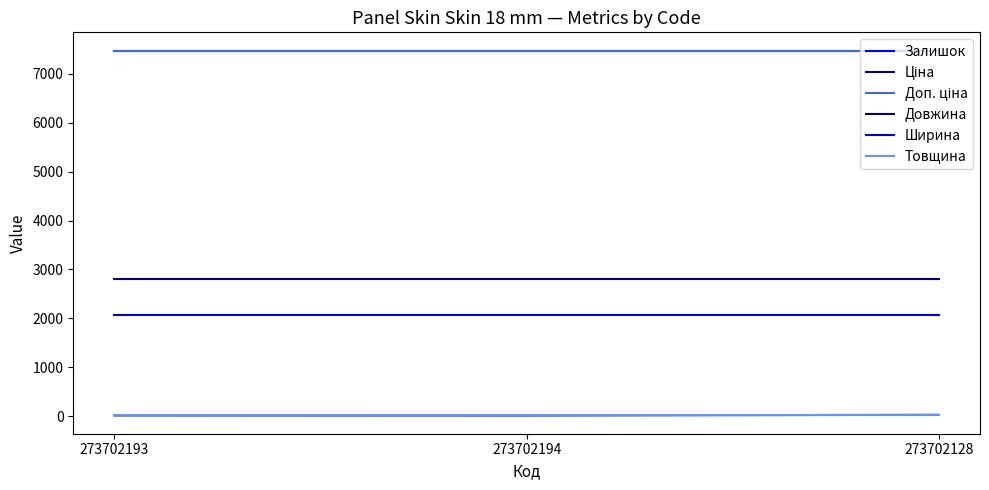

What is the value of the Ціна point at the 1st from the left?

7474.4